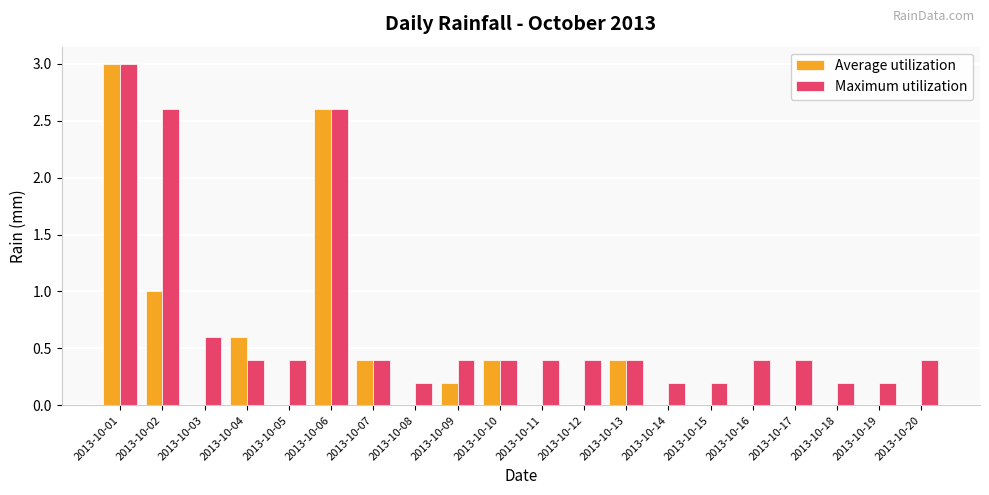

Where is Maximum utilization nearest to the value 1?

2013-10-03